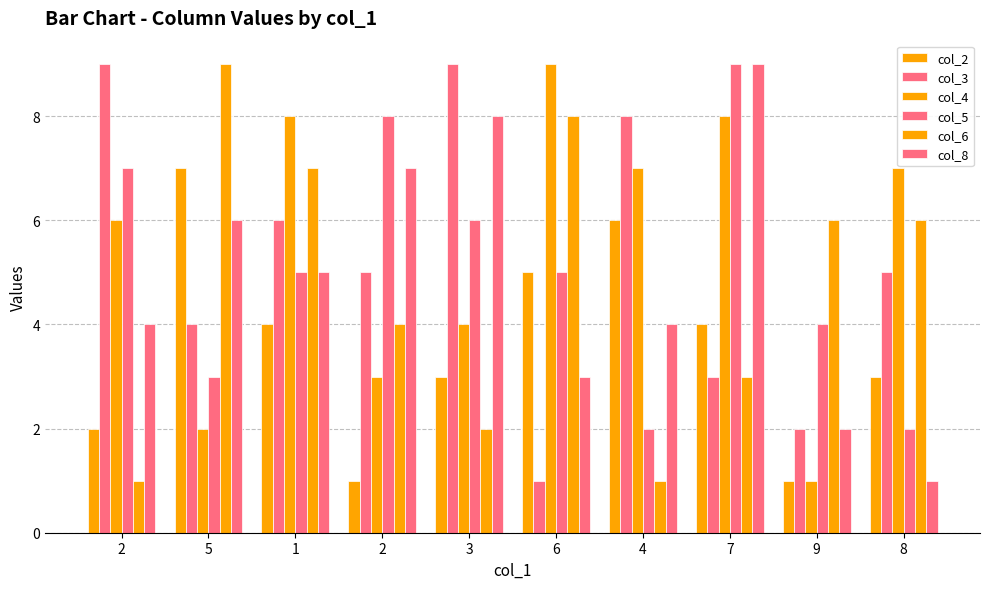

How many series are shown in this chart?

6